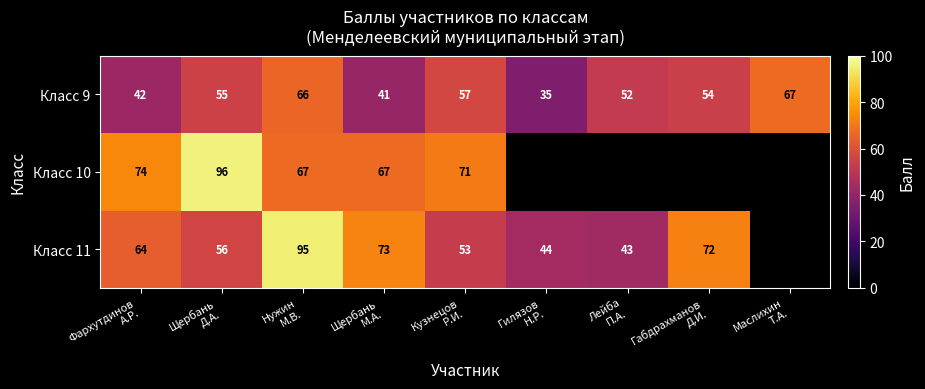

How many values in Класс 11 are above zero?

8